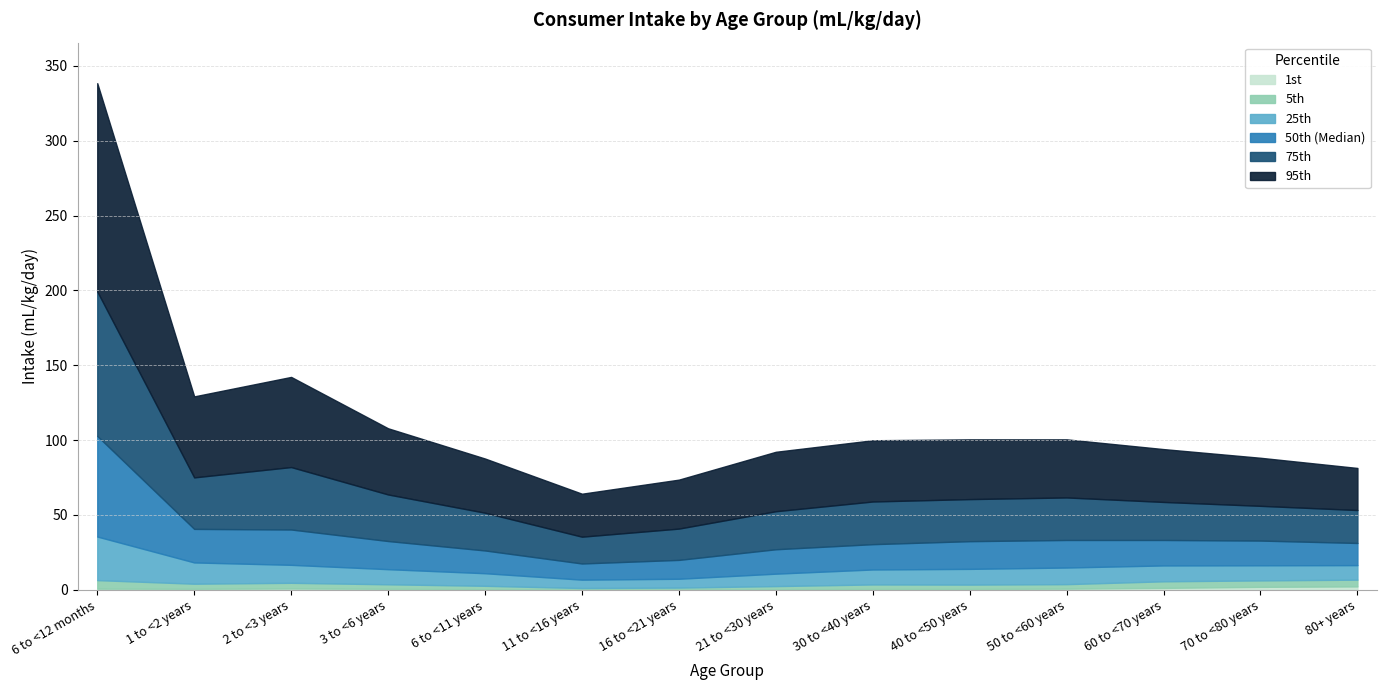

At which category is the sum across all series the highest?

6 to <12 months